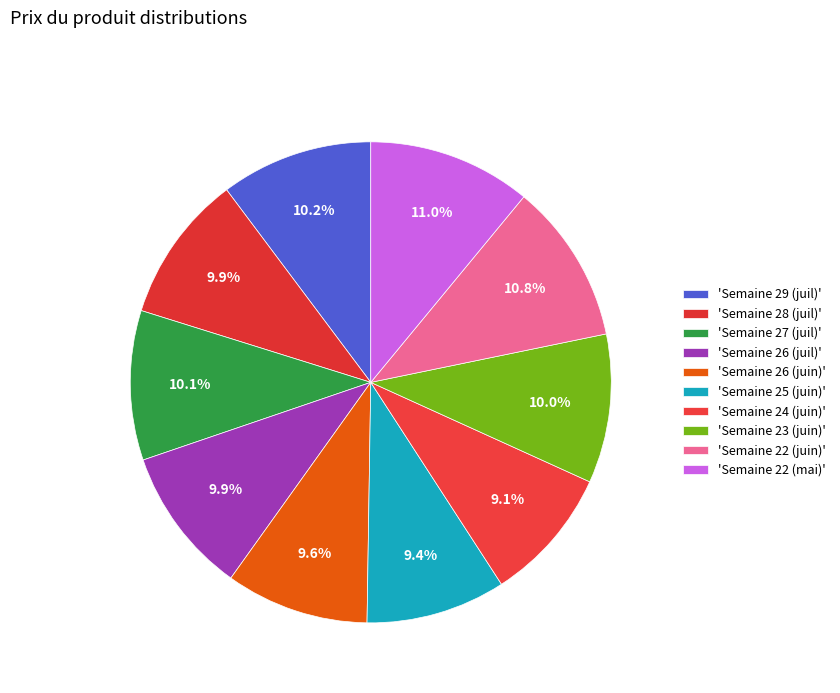

Count the number of slices in the pie.

10